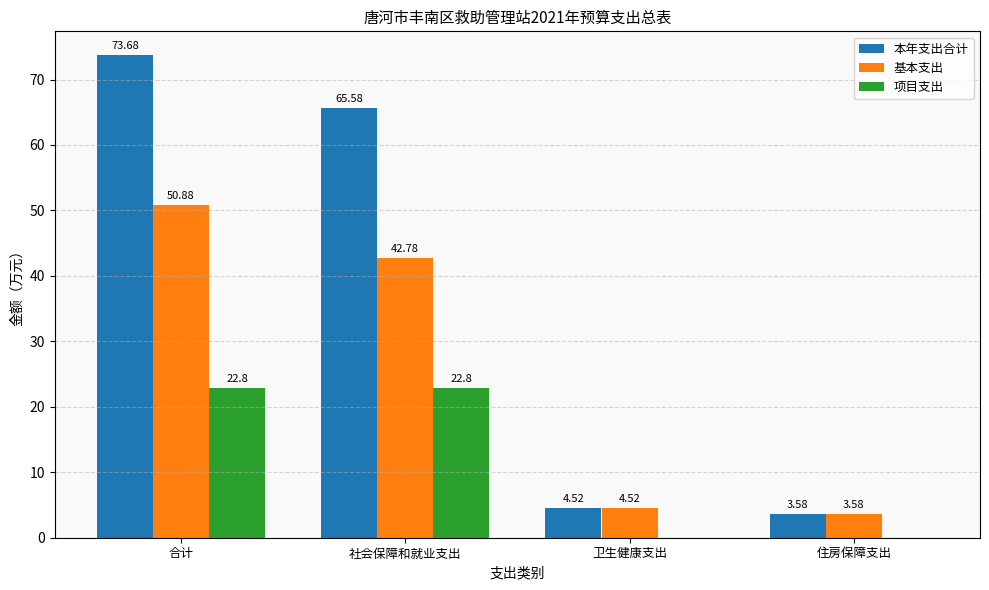

The value of 基本支出 at 社会保障和就业支出 is 42.8. True or false?

True